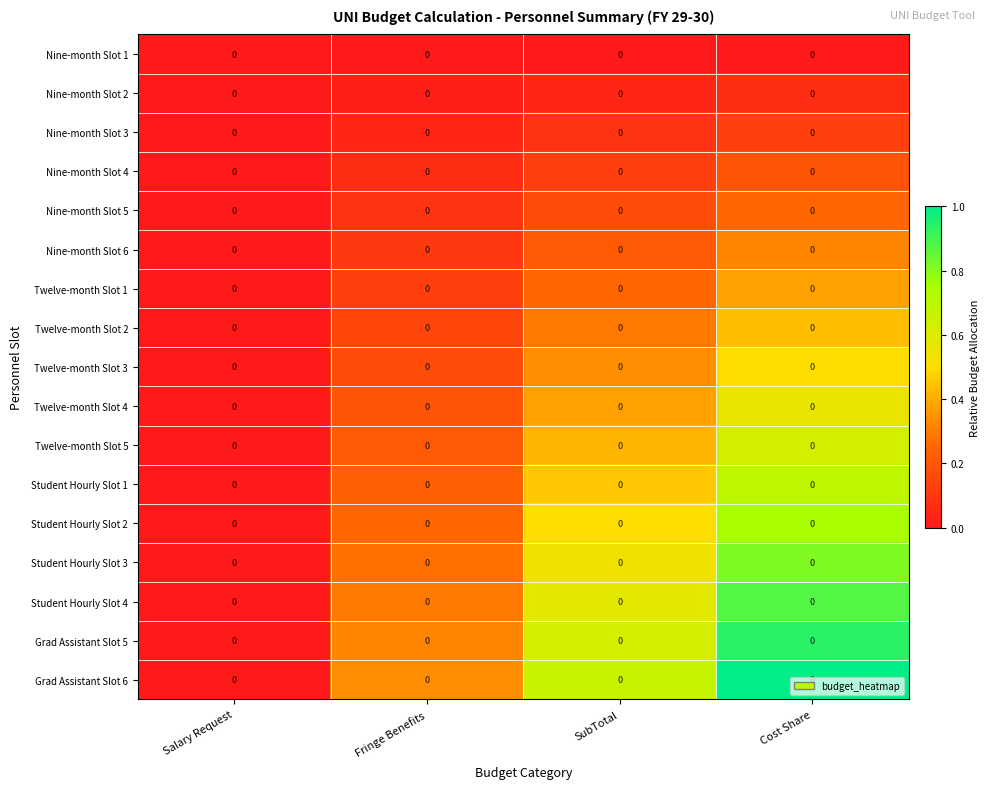

Is the value of Grad Assistant Slot 5 at Salary Request greater than the value of Twelve-month Slot 1 at Fringe Benefits?

No